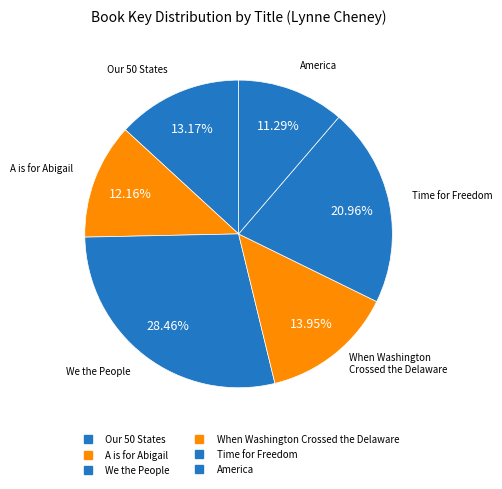

Count the number of slices in the pie.

6